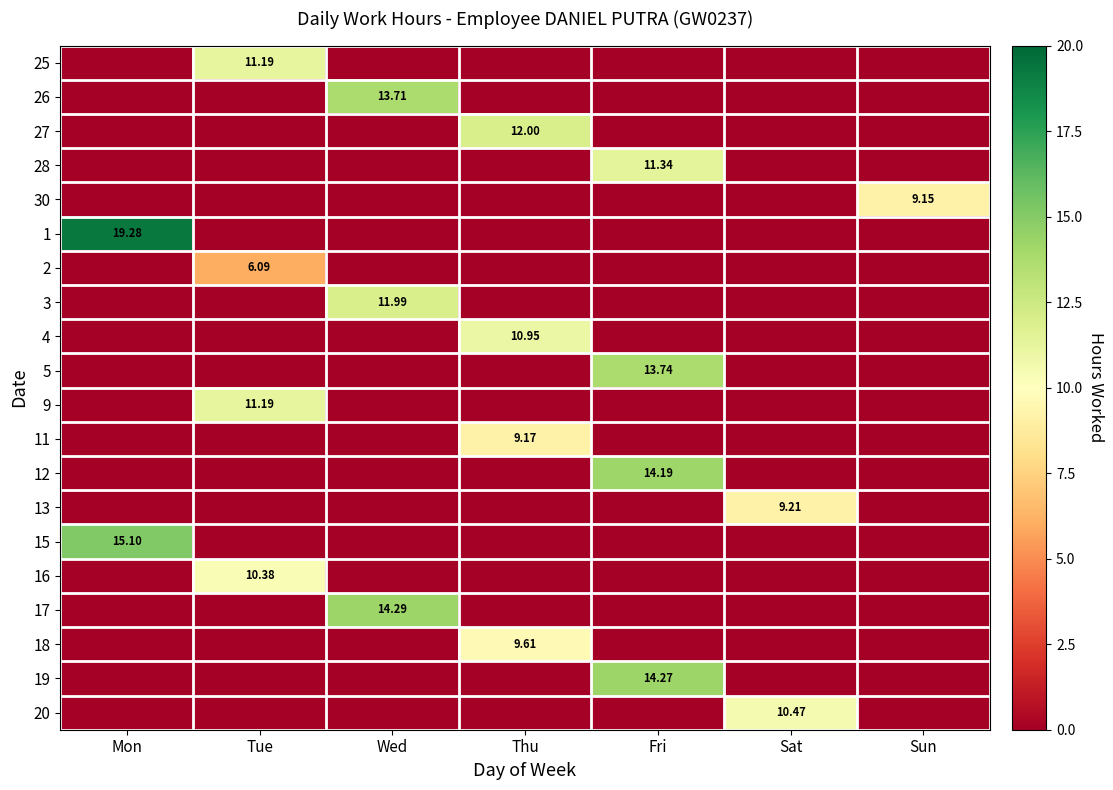

Is it true that 11 equals 3.2 at Thu?

False